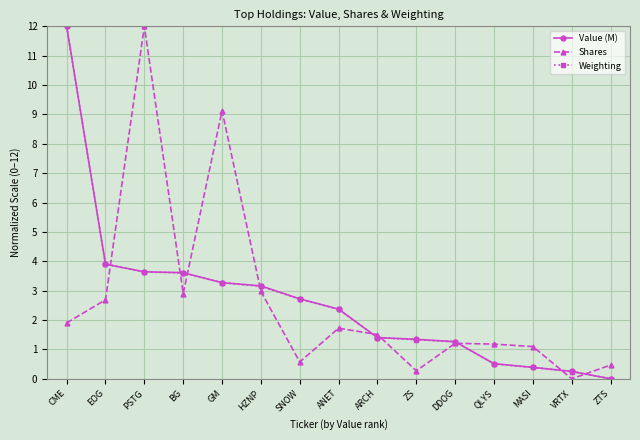

What is the greatest value displayed?

12.0